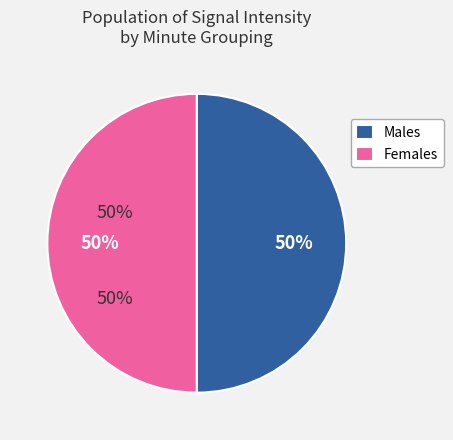

To the nearest percent, what is the difference between the largest and smallest slice percentages?

0%